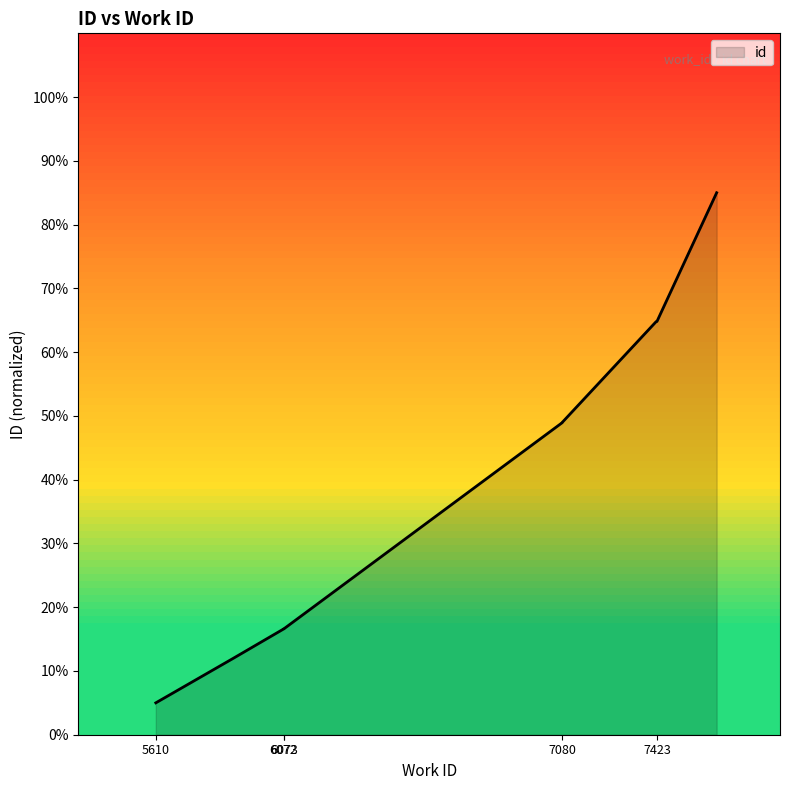

Approximately how many times larger is the value at 7420 compared to 7080?

1.3